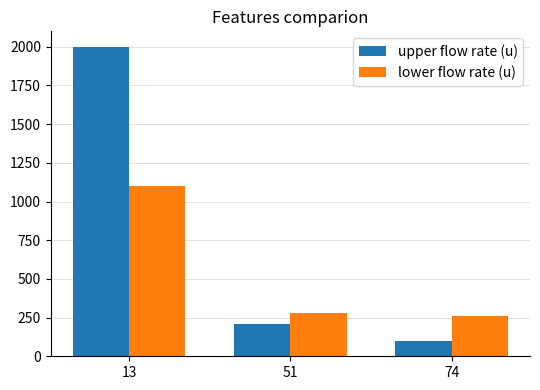

At 74, list the series in order from largest to smallest.

lower flow rate (u), upper flow rate (u)